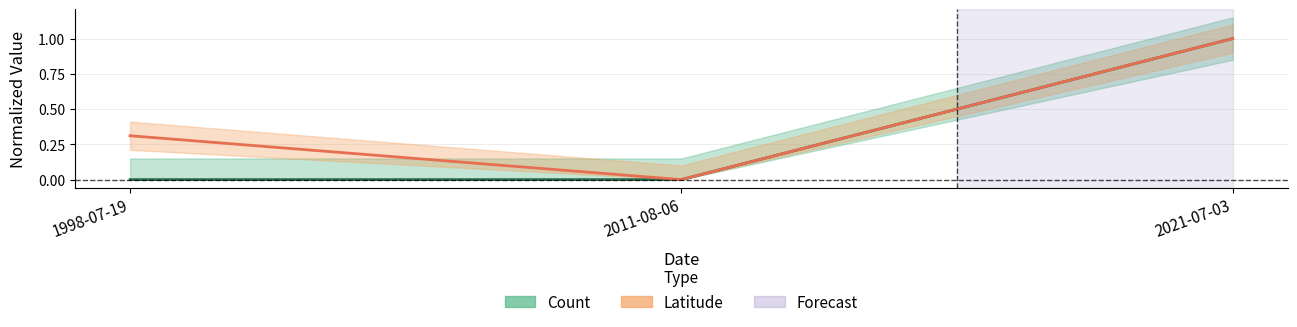

The value of Latitude at 1998-07-19 is 0.1. True or false?

False